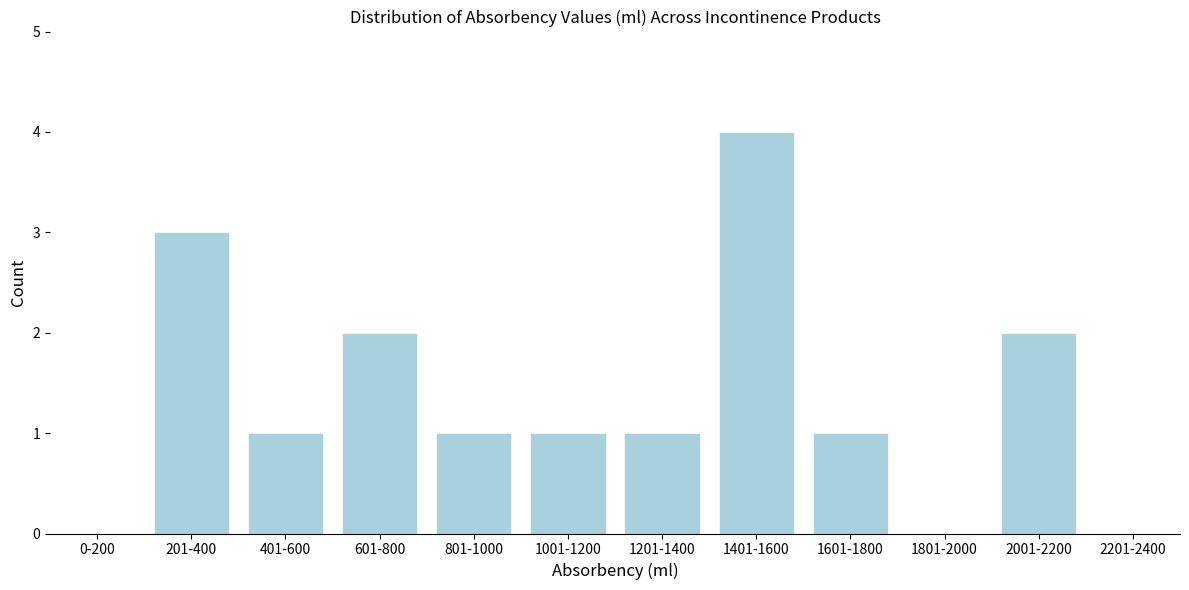

Reading left to right, transcribe all the data shown in this chart.

0-200=0	201-400=3	401-600=1	601-800=2	801-1000=1	1001-1200=1	1201-1400=1	1401-1600=4	1601-1800=1	1801-2000=0	2001-2200=2	2201-2400=0